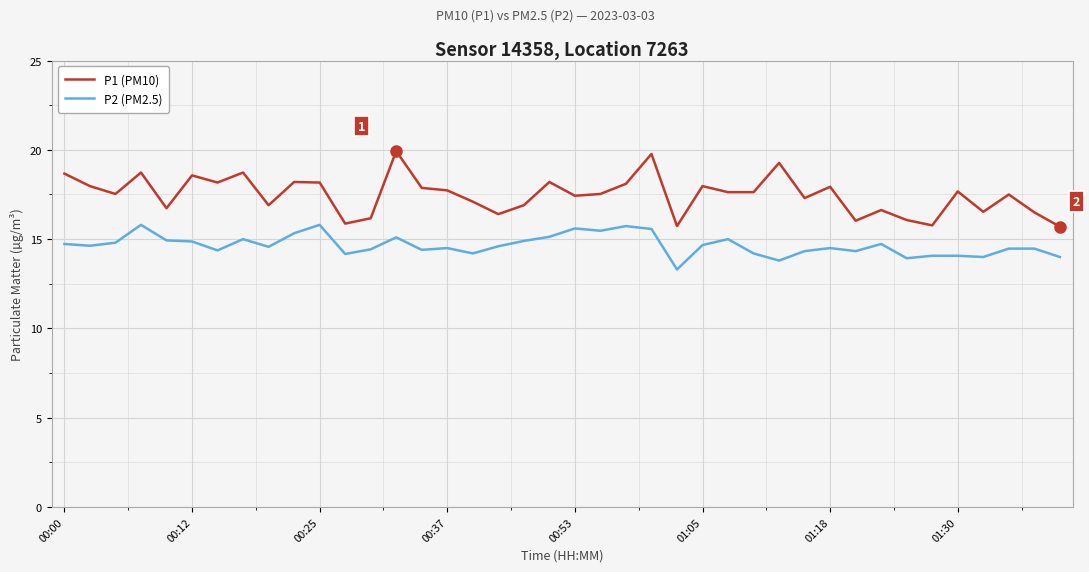

How many lines are shown in the chart?

2